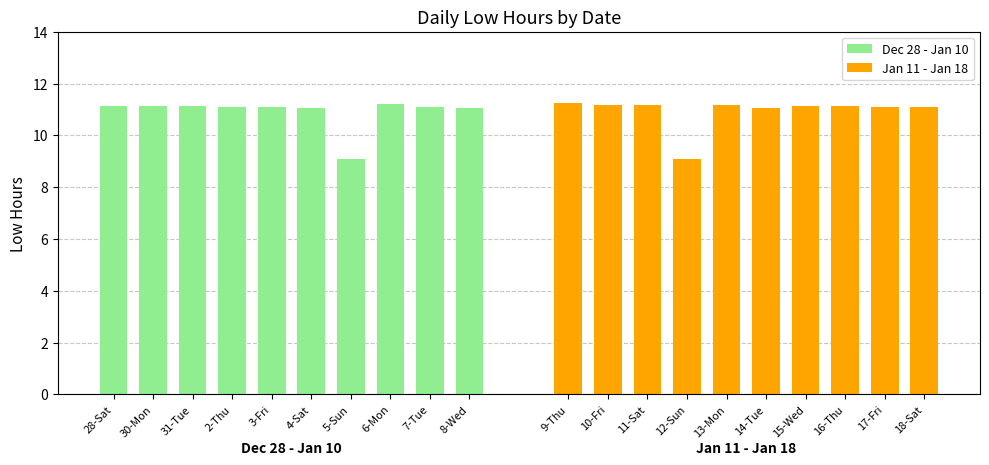

True or false: Dec 28 - Jan 10 has a value of 11.1 at 30-Mon.

True